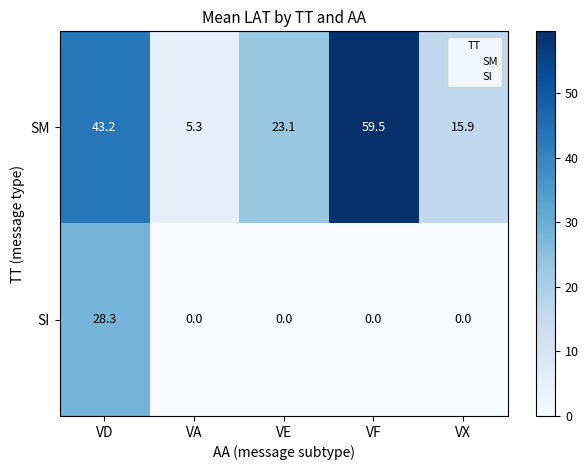

What is the total value across all series at VA?

5.3